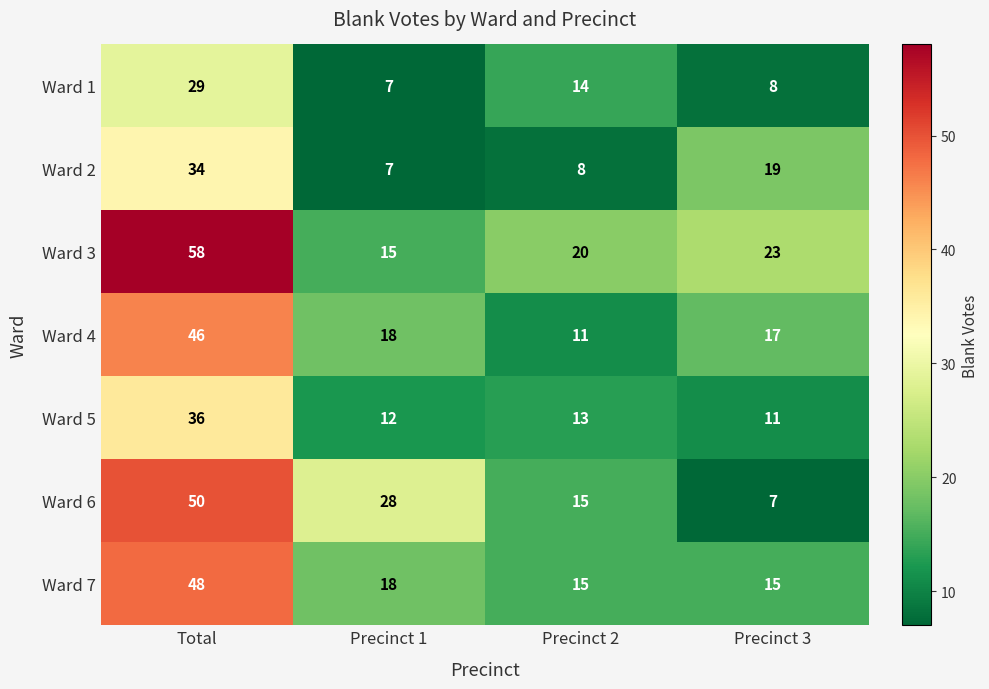

At Total, list the series in order from smallest to largest.

Ward 1, Ward 2, Ward 5, Ward 4, Ward 7, Ward 6, Ward 3